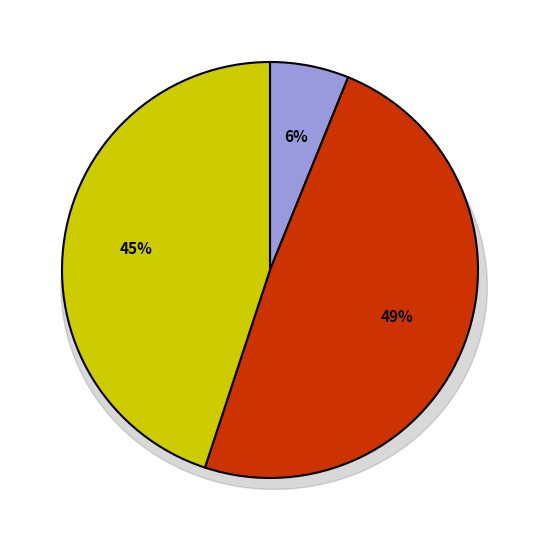

To the nearest percent, what portion does under_twenty_cells represent?

49%